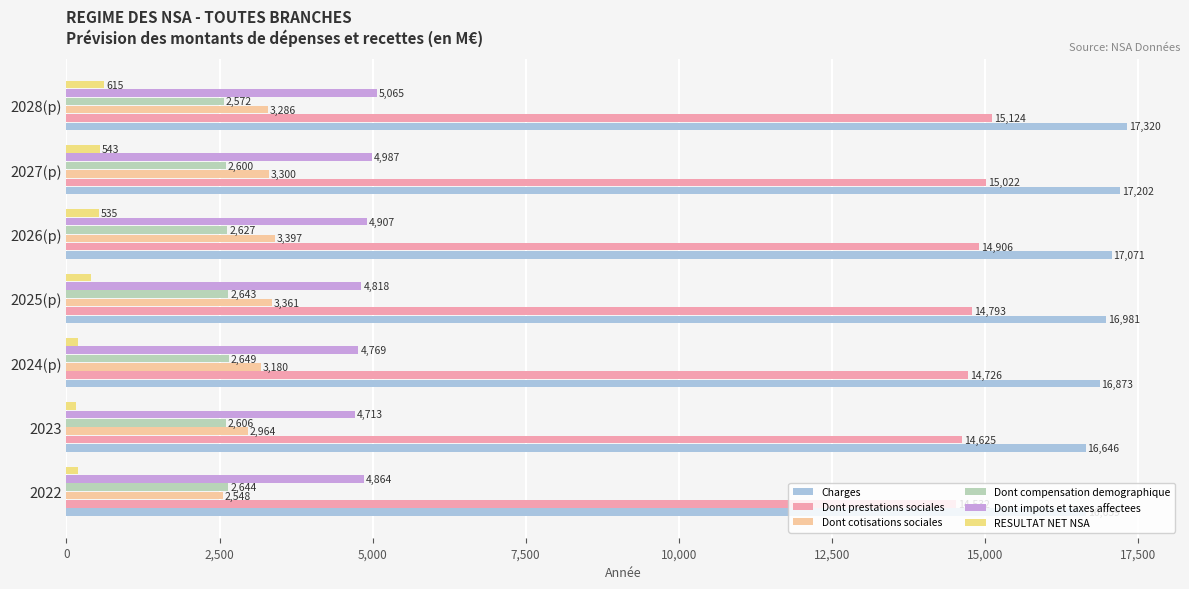

The Dont cotisations sociales series shows 2548.4 at 2022. True or false?

True